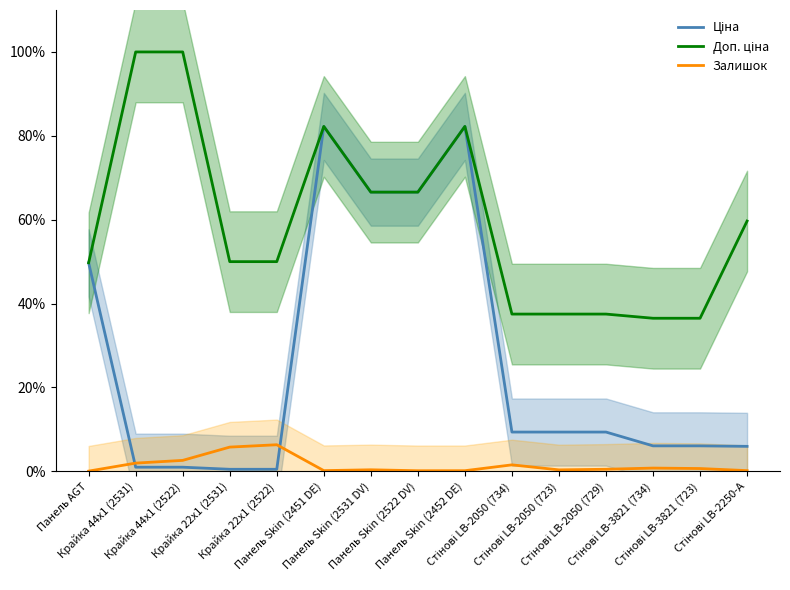

Which series has the widest spread of values?

Ціна